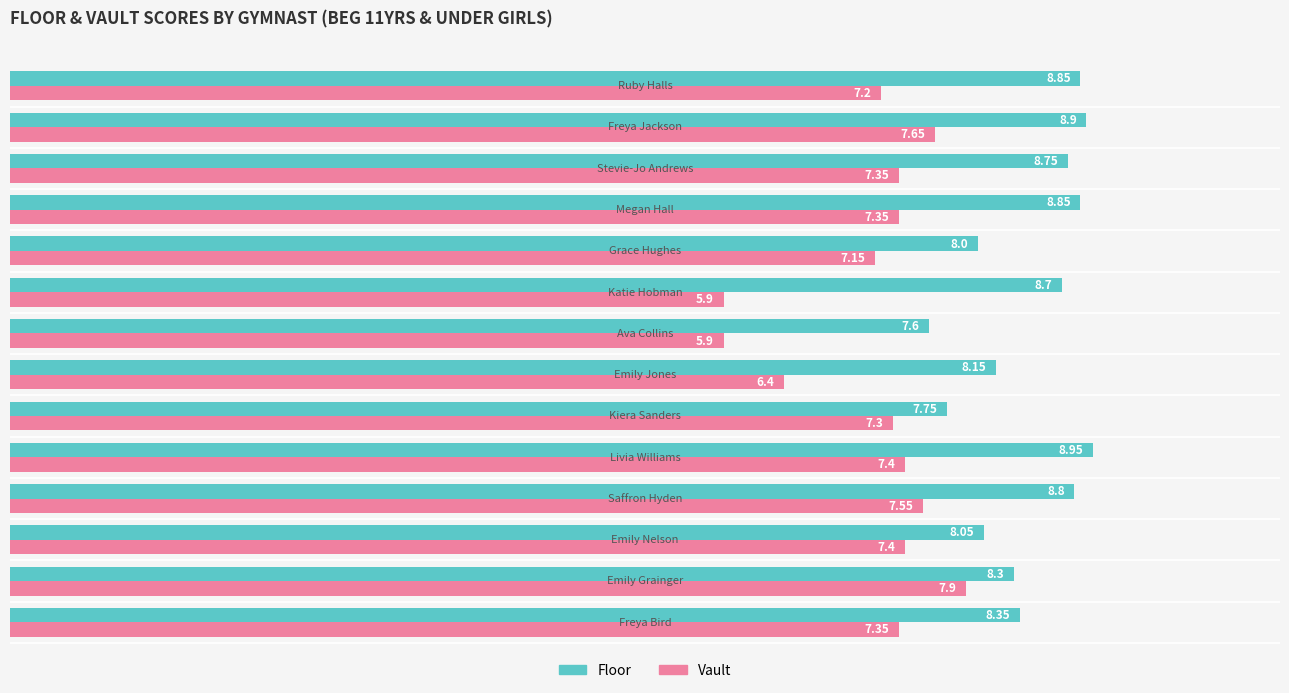

List the series in order of their peak value, highest first.

Floor, Vault